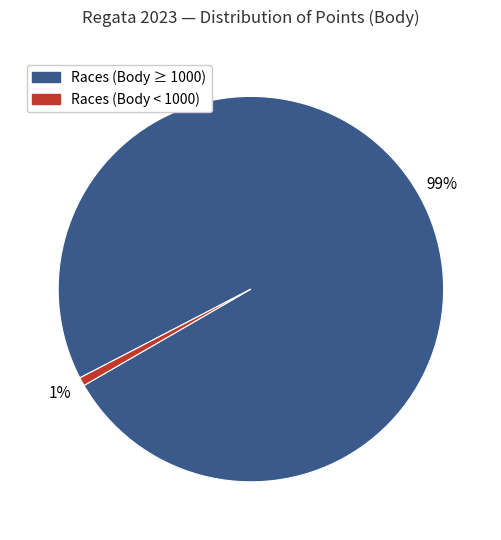

How many segments does this pie chart have?

2